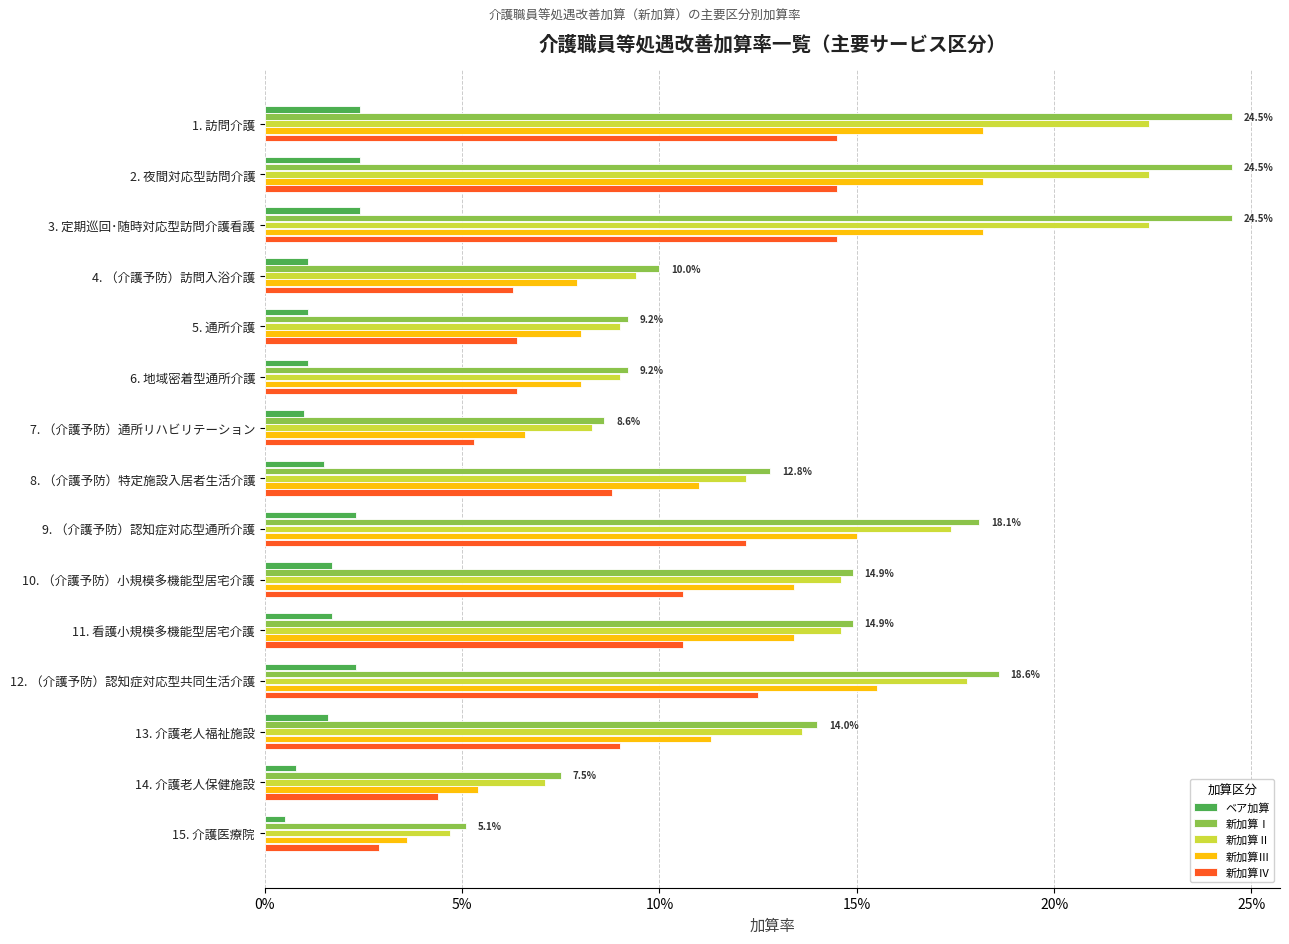

Rank the series by their maximum value, from lowest to highest.

ベア加算, 新加算Ⅳ, 新加算Ⅲ, 新加算Ⅱ, 新加算Ⅰ